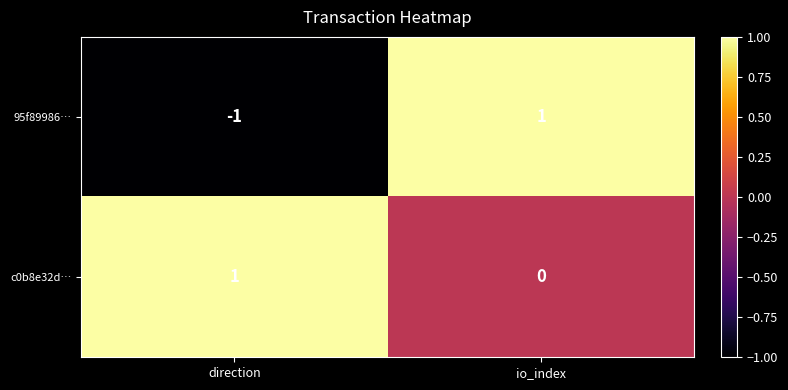

True or false: 95f89986… has a value of 0 at direction.

False